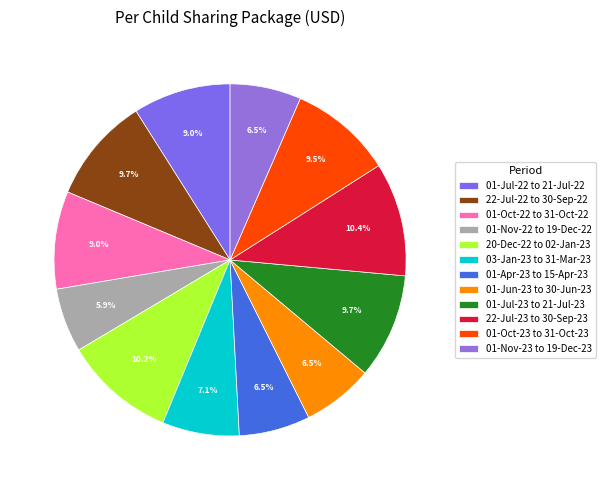

What is the largest slice in the pie chart?

22-Jul-23 to 30-Sep-23